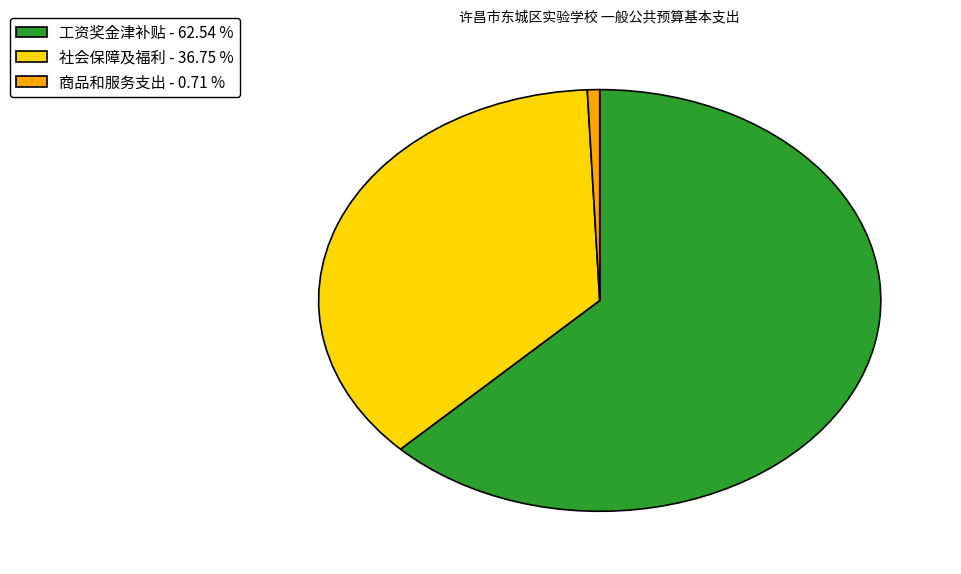

Which slice is the smallest?

商品和服务支出 - 0.71 %